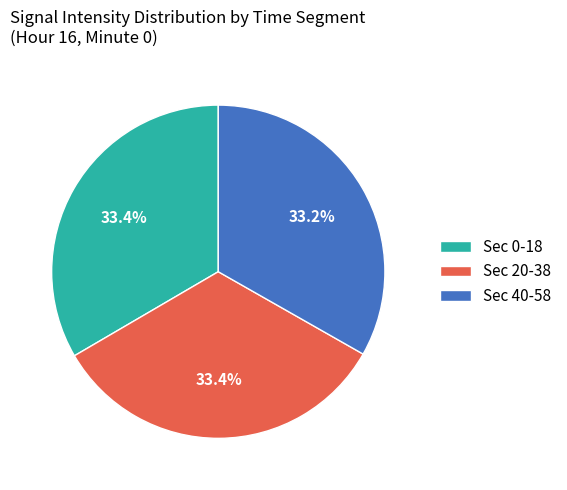

Approximately how many times larger is the value at Sec 0-18 compared to Sec 20-38?

1.0